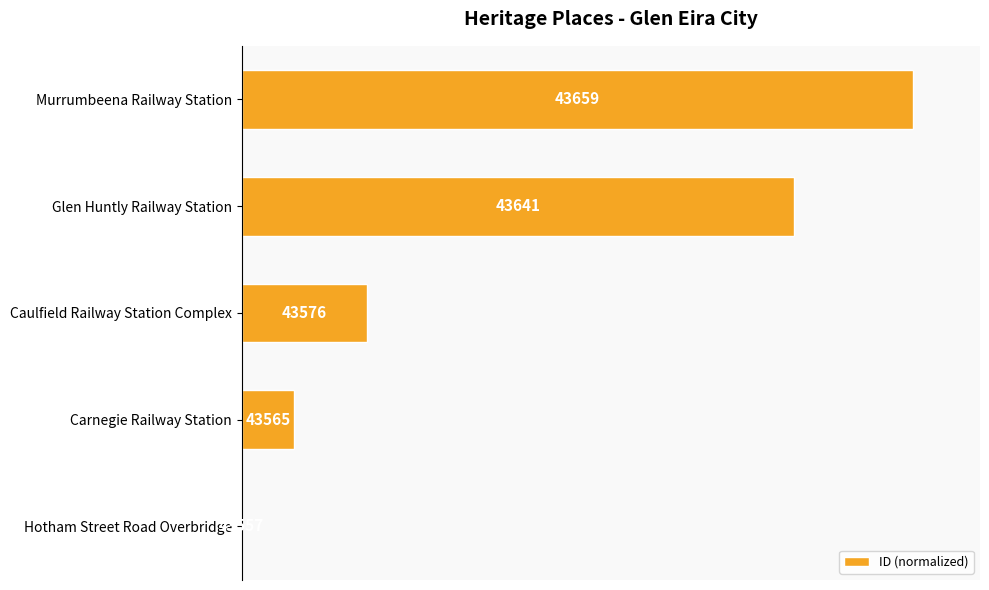

Are the bars horizontal?

Yes